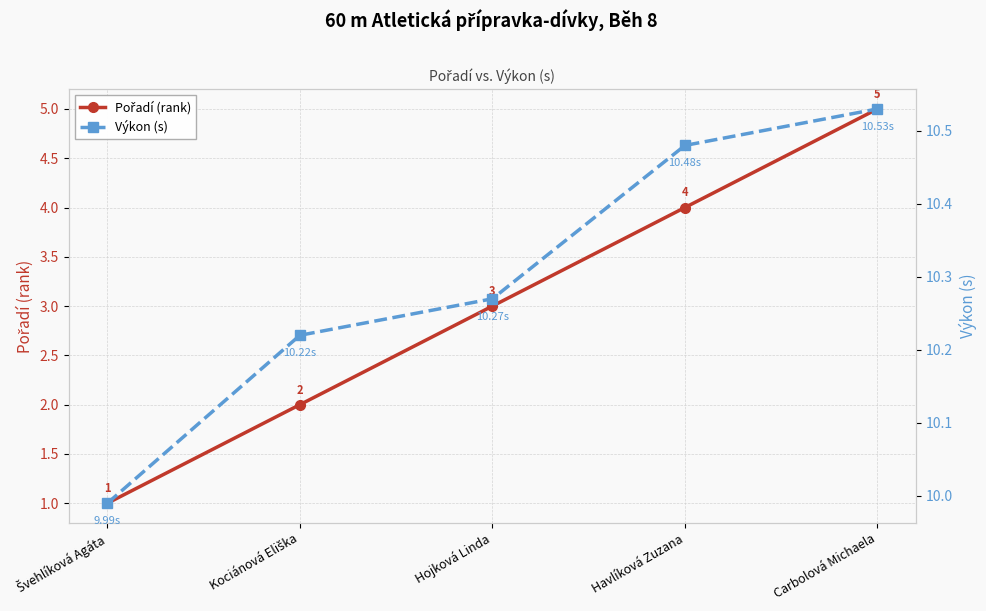

True or false: Výkon (s) and Pořadí (rank) intersect in this chart.

False